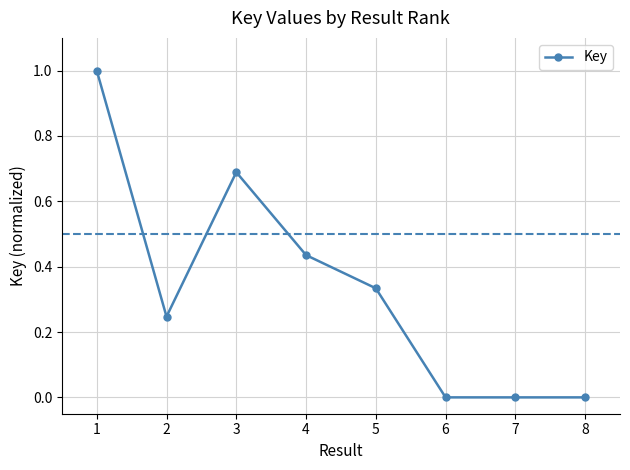

Is it true that the value at 3 is 1.0?

False